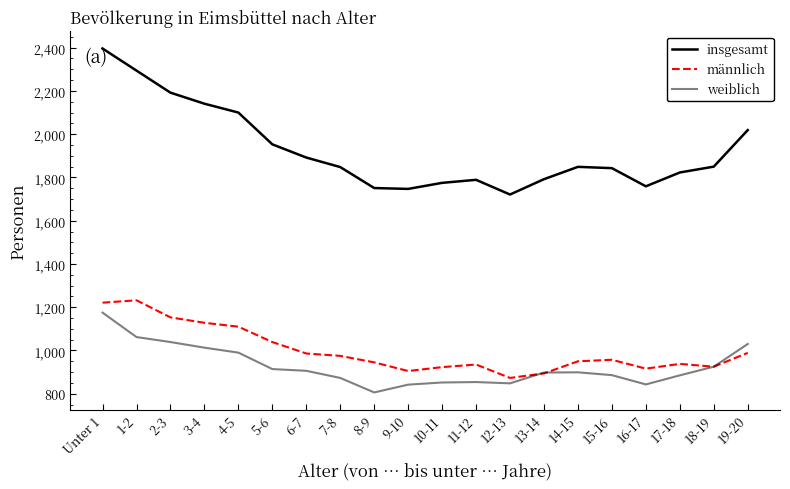

What is the average value of the weiblich series?

927